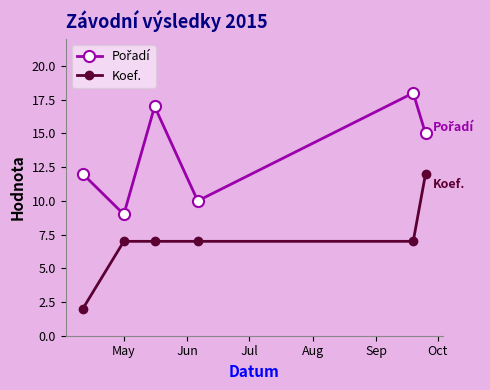

What is the difference between the maximum and second lowest values in the Koef. series?

5